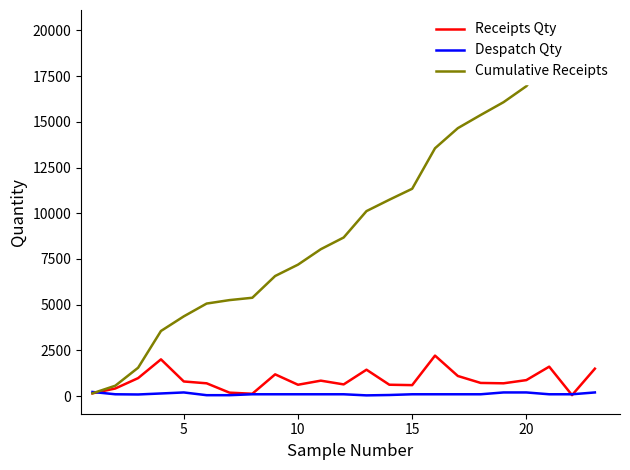

Does the chart display data point markers on the line(s)?

No